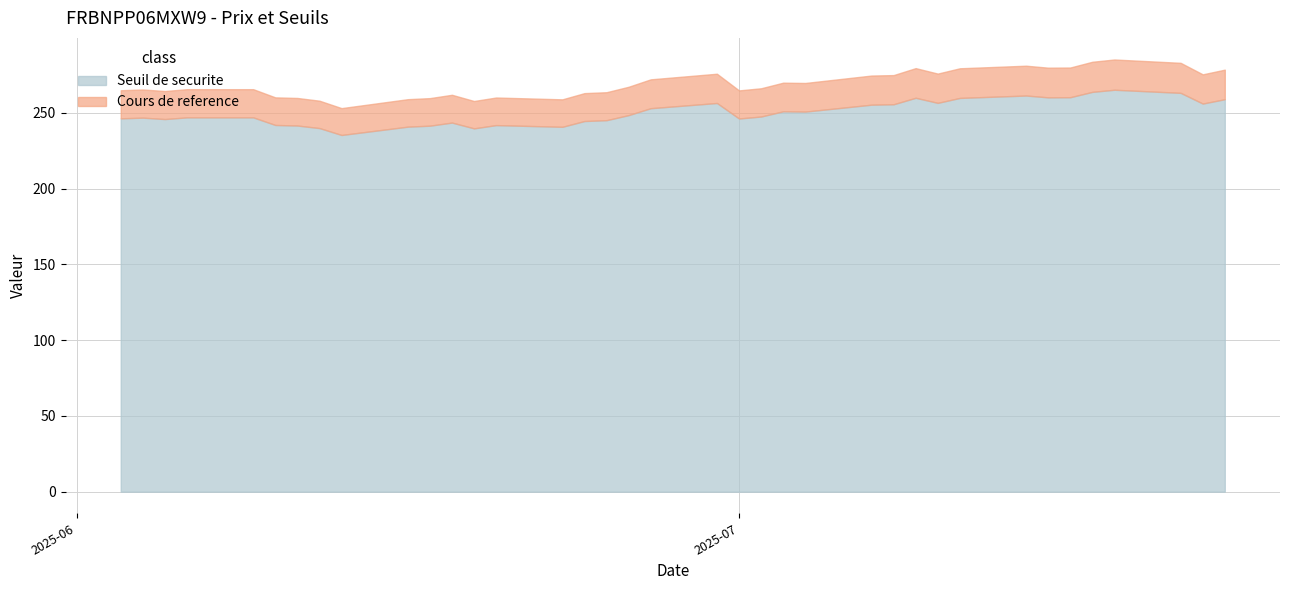

What is the approximate value of Seuil de securite at 2025-06-25?

245.2